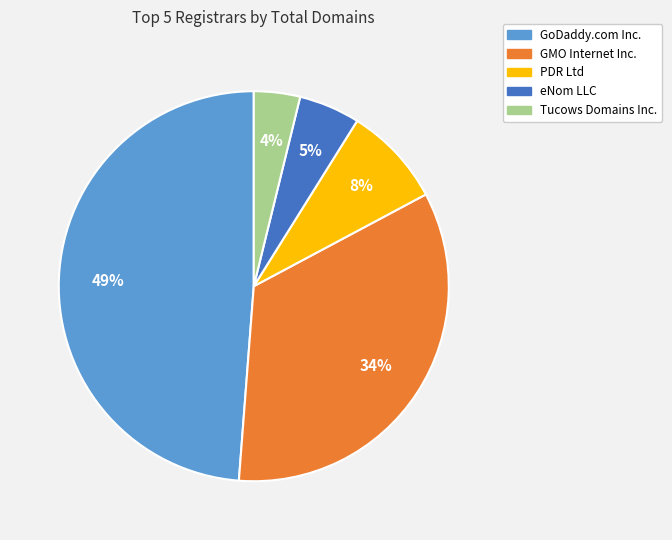

What percentage is the GMO Internet Inc. slice, to the nearest percent?

34%